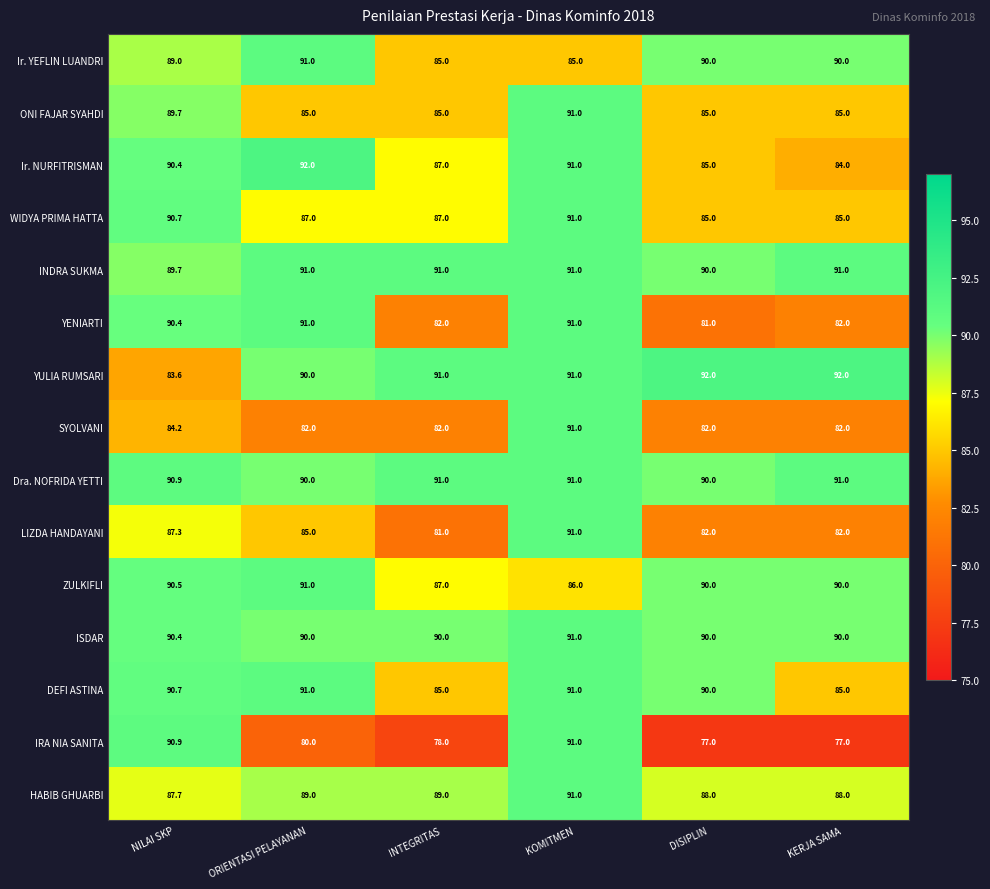

What is the difference between the highest and lowest values at KERJA SAMA?

15.0